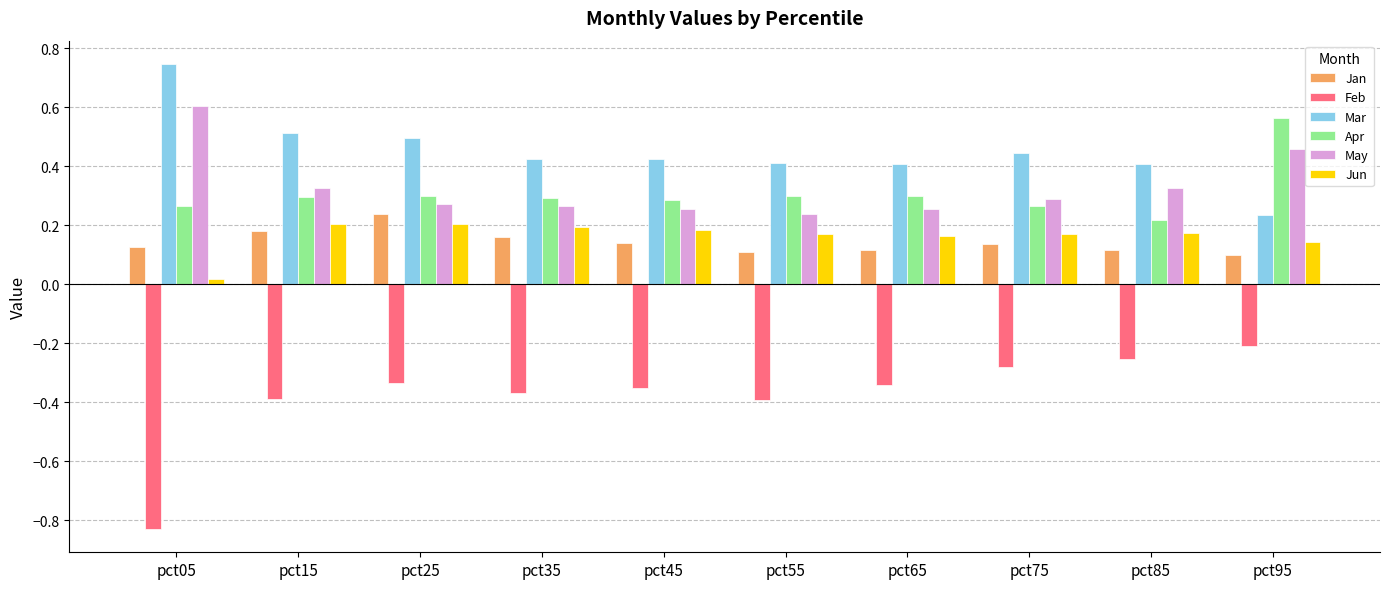

The value of Apr at pct75 is 0.4. True or false?

False